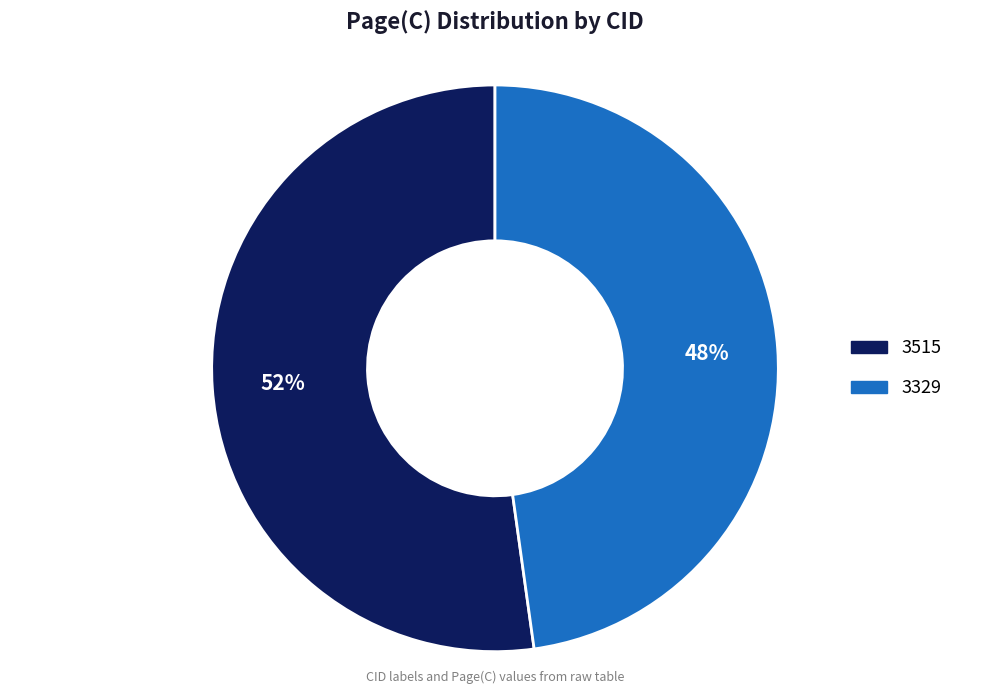

To the nearest percent, what is the difference between the largest and smallest slice percentages?

4%